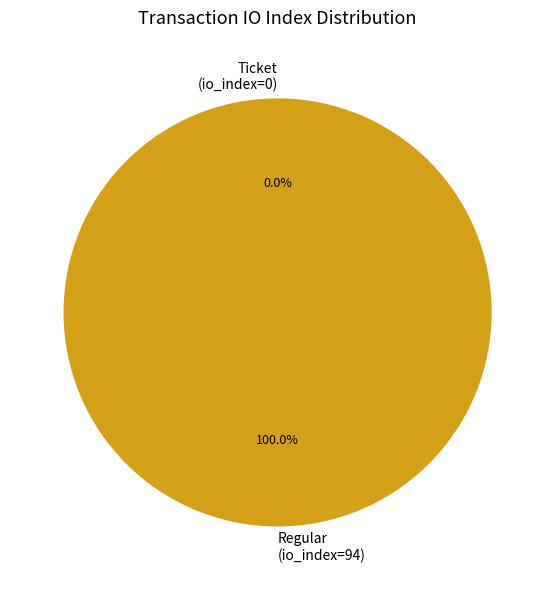

How many segments does this pie chart have?

2